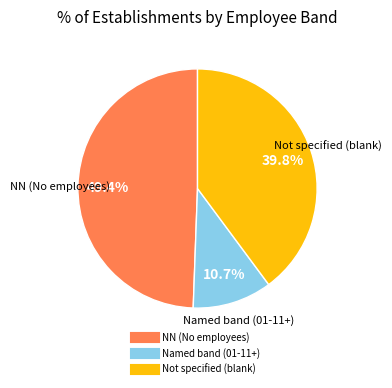

Does any single category account for the majority?

No